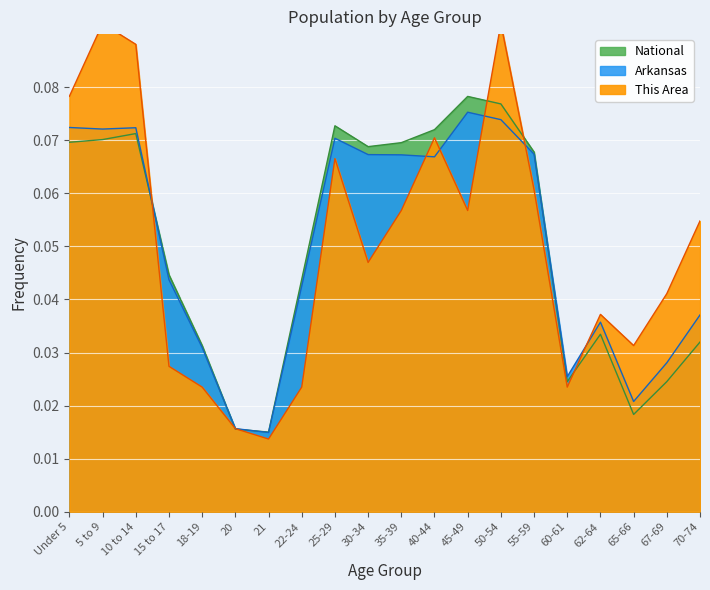

Reading left to right, what are all the values shown in this chart?

This Area: 0.1	0.1	0.1	0.0	0.0	0.0	0.0	0.0	0.1	0.0	0.1	0.1	0.1	0.1	0.1	0.0	0.0	0.0	0.0	0.1
Arkansas: 0.1	0.1	0.1	0.0	0.0	0.0	0.0	0.0	0.1	0.1	0.1	0.1	0.1	0.1	0.1	0.0	0.0	0.0	0.0	0.0
National: 0.1	0.1	0.1	0.0	0.0	0.0	0.0	0.0	0.1	0.1	0.1	0.1	0.1	0.1	0.1	0.0	0.0	0.0	0.0	0.0